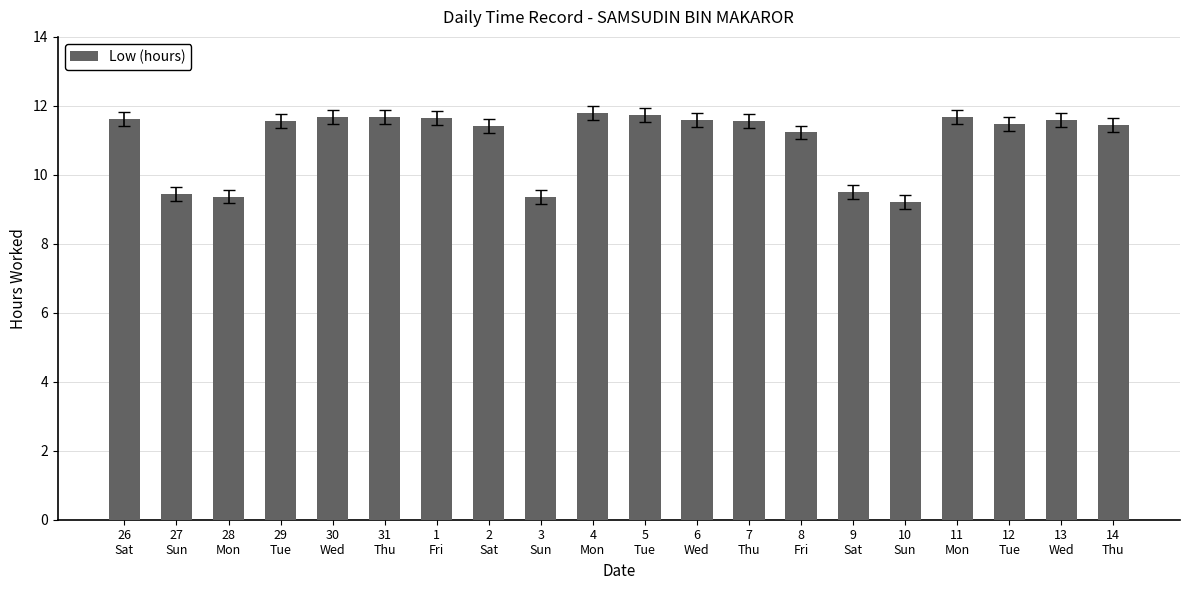

What is the greatest value displayed?

11.8